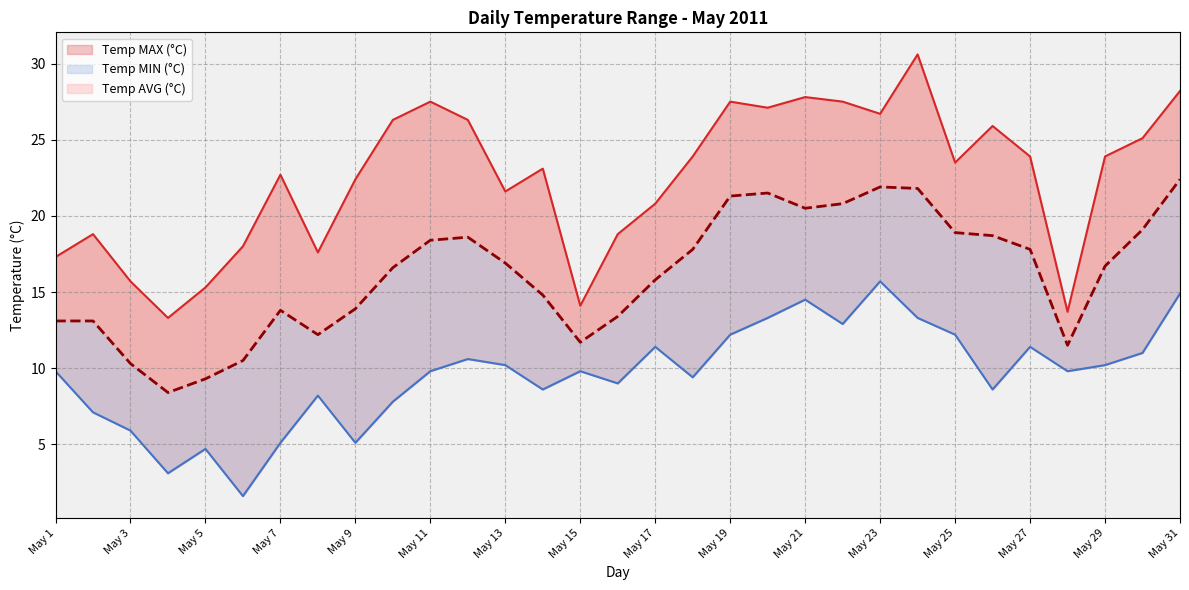

True or false: Temp MIN (°C) and Temp AVG (°C) intersect in this chart.

False